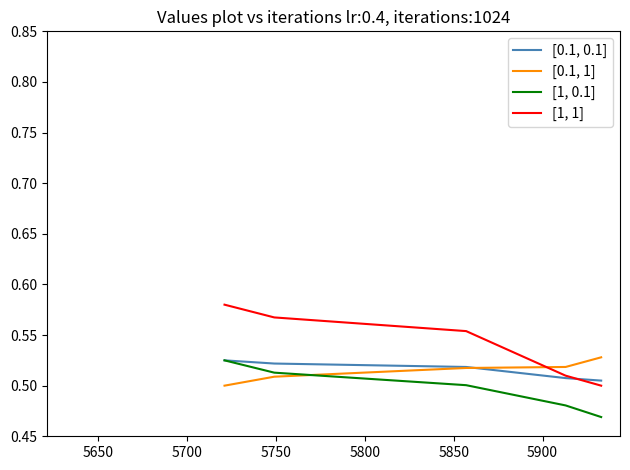

Which series ends up on top after the final intersection of [1, 0.1] and [0.1, 1]?

[0.1, 1]